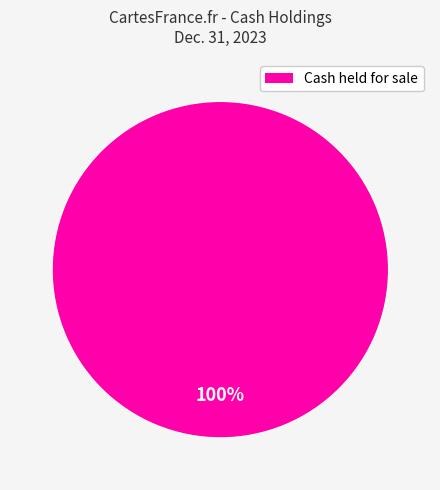

Is there any slice that represents more than half of the pie?

Yes